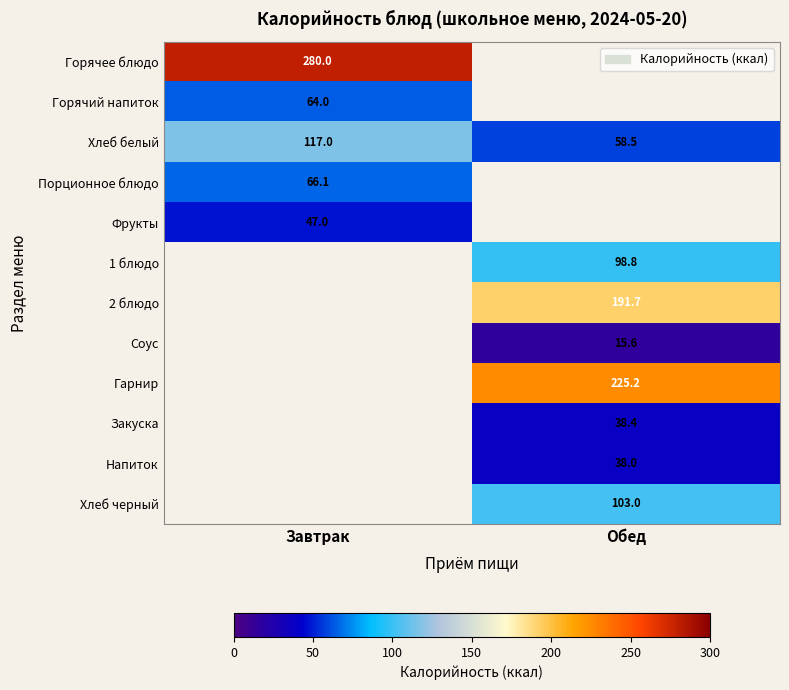

Is it true that Хлеб белый equals 58.5 at Обед?

True